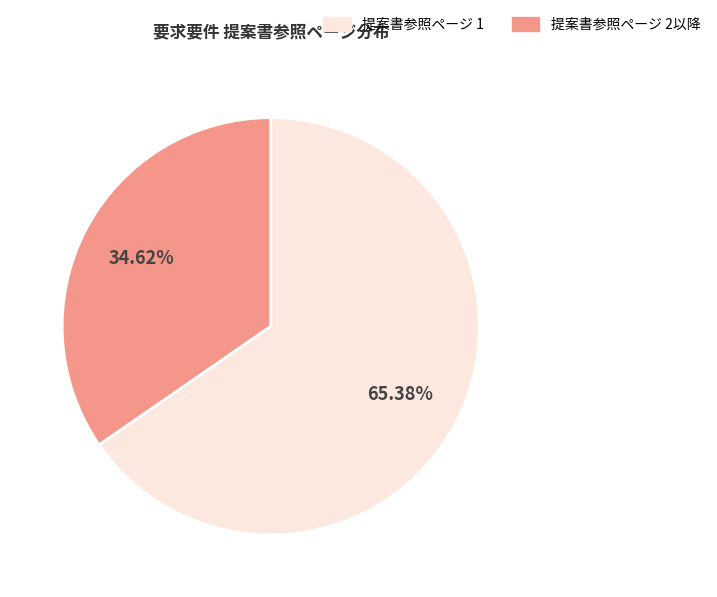

Which category has the biggest portion of the pie?

提案書参照ページ 1